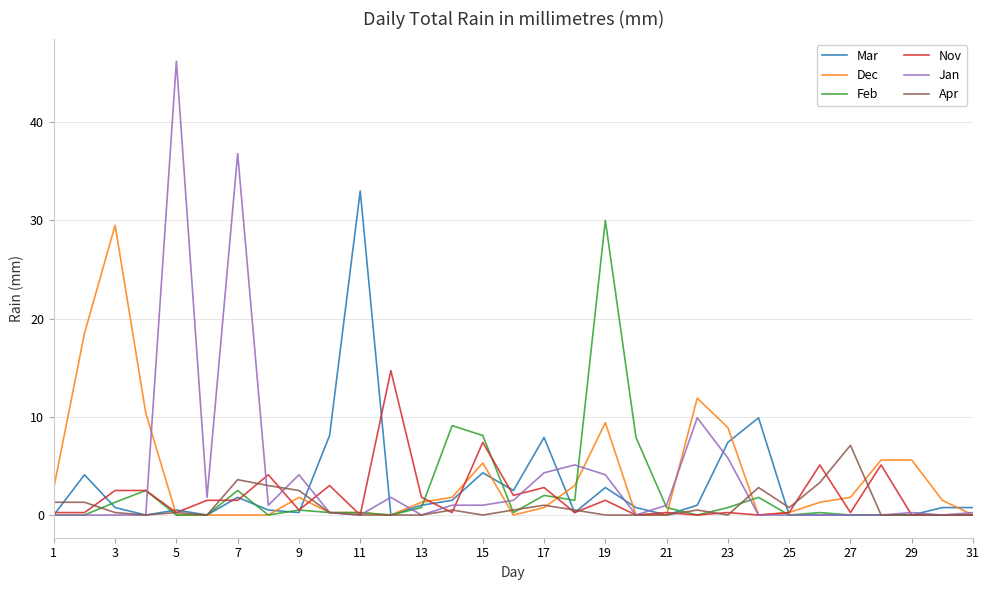

Does the chart have visible grid lines?

Yes